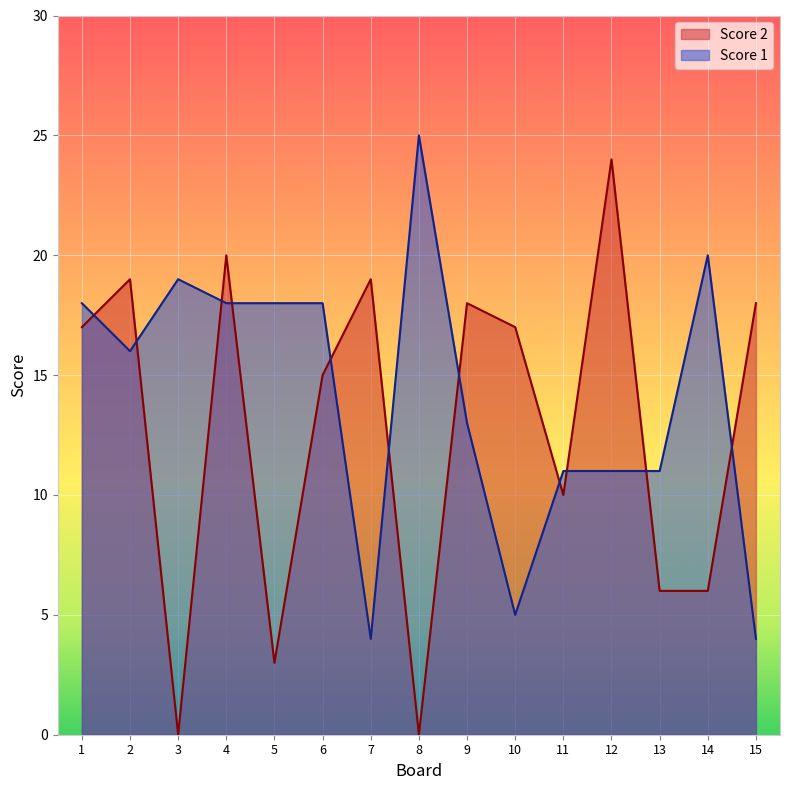

How many interior local peaks does the Score 1 series have?

3